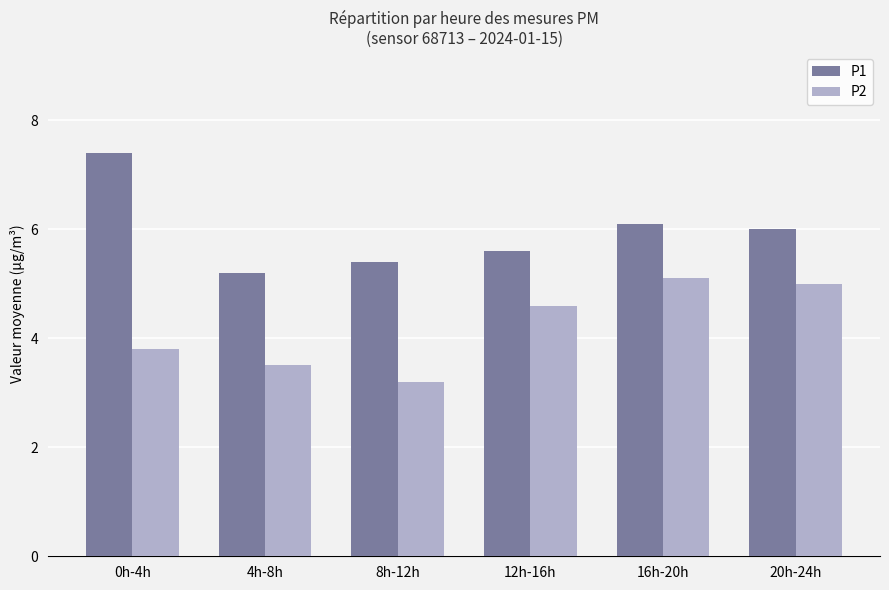

Between 0h-4h and 20h-24h, which series saw the biggest shift?

P1